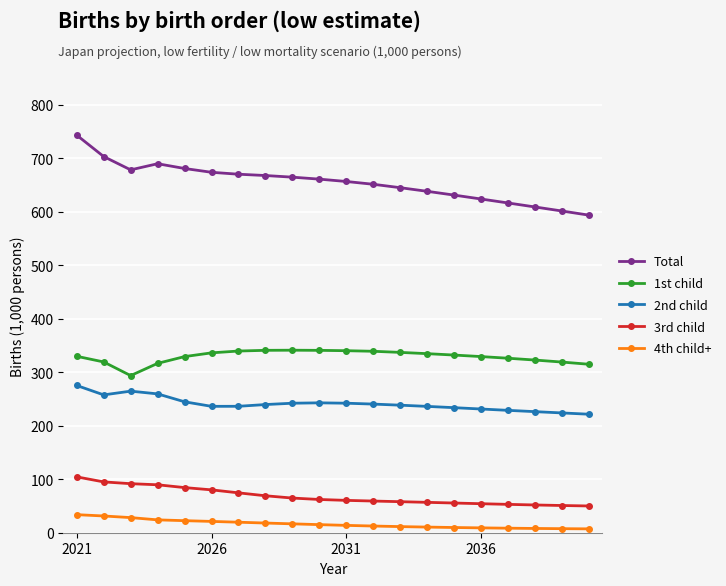

What is the average value of the 4th child+ series?

16.4